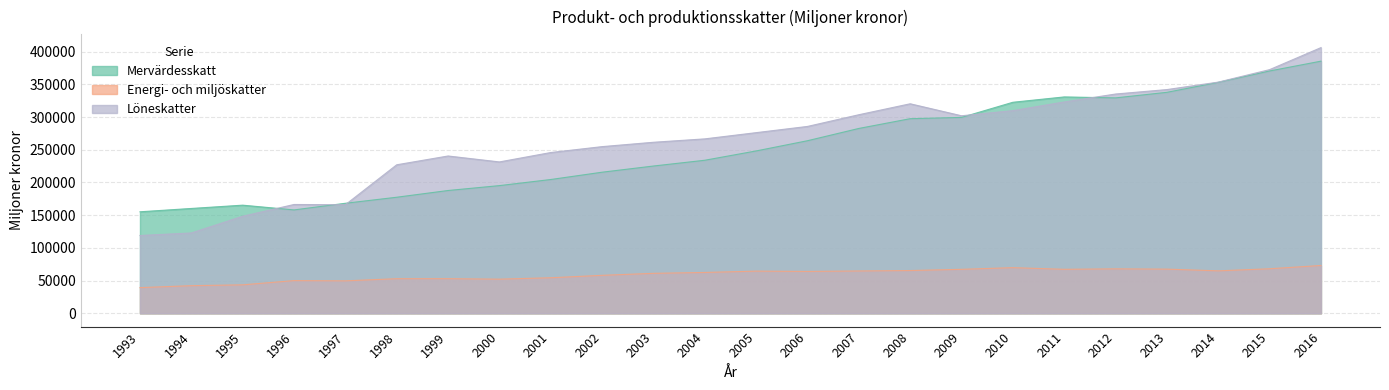

Does the chart display data point markers on the line(s)?

No